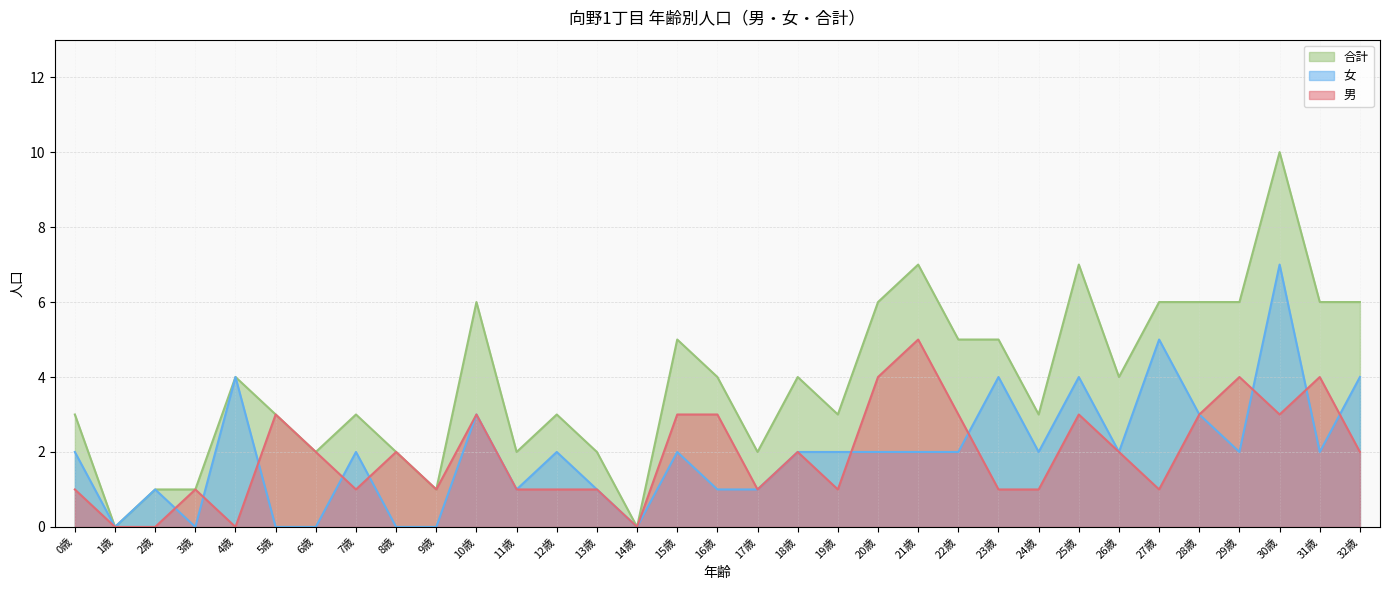

What is the label of the 3rd point from the right?

30歳